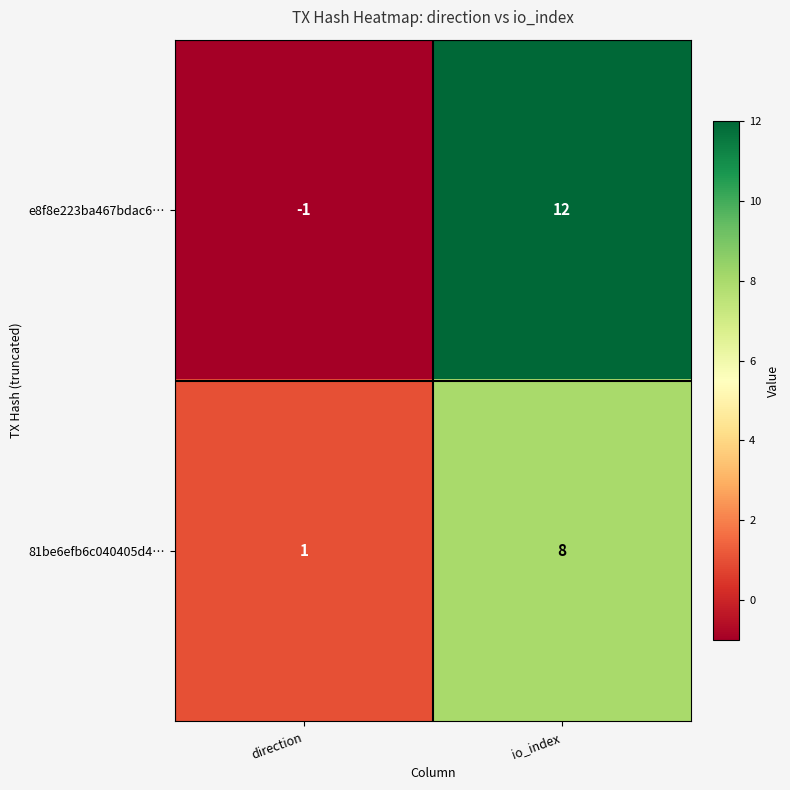

What is the approximate value of 81be6efb6c040405d4… at io_index?

8